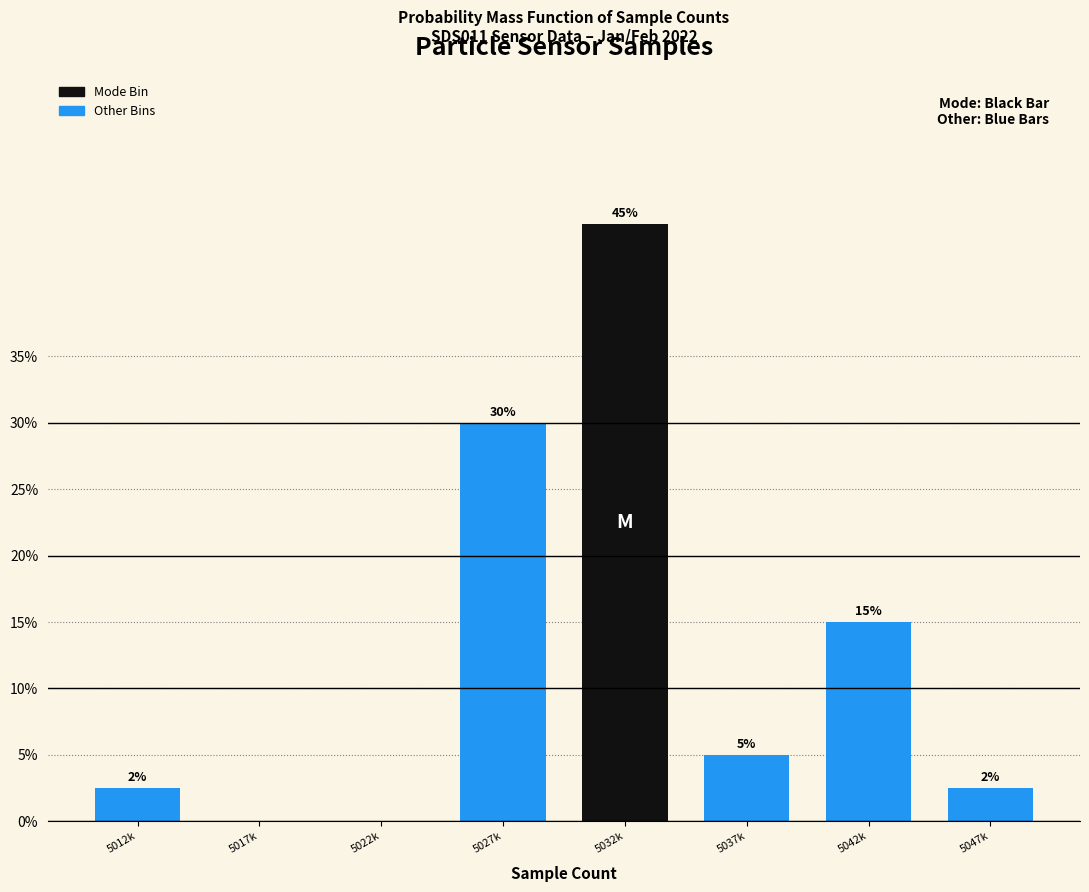

Which has a higher value, 5027k or 5017k?

5027k